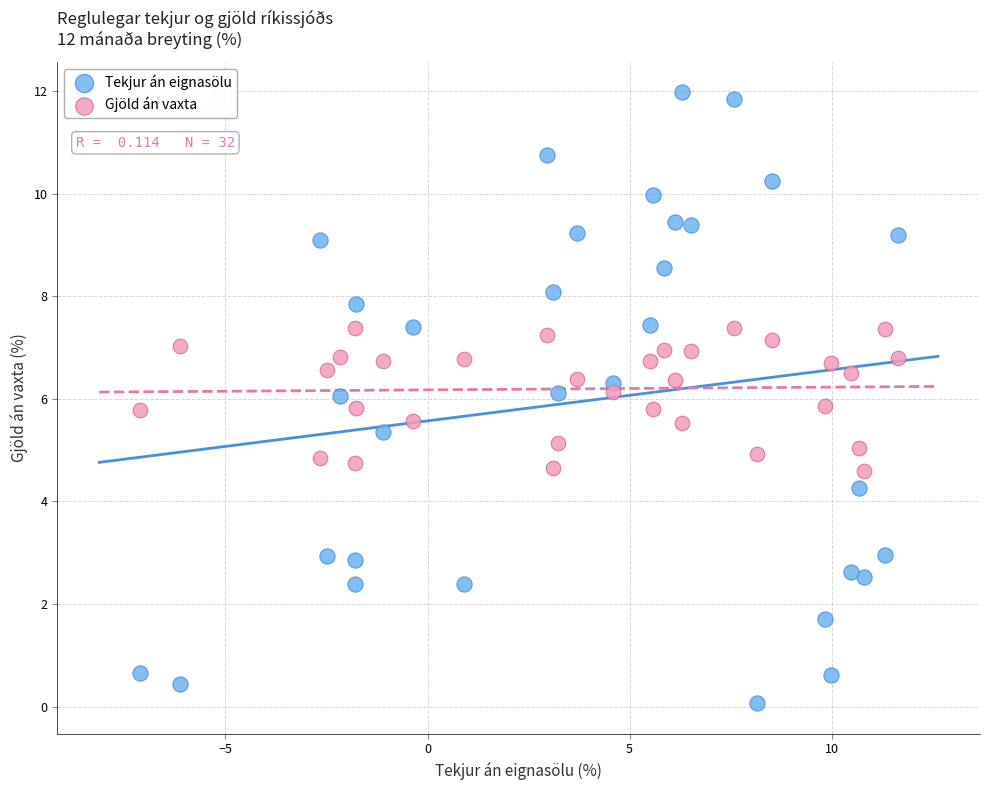

What are all the series names shown in the legend?

Tekjur án eignasölu, Gjöld án vaxta